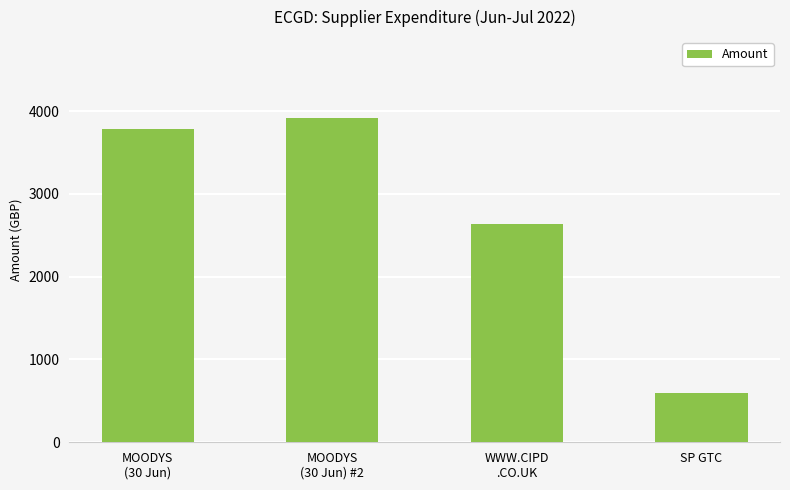

Reading right to left, transcribe all the data shown in this chart.

600.0	2641.0	3914.0	3778.8